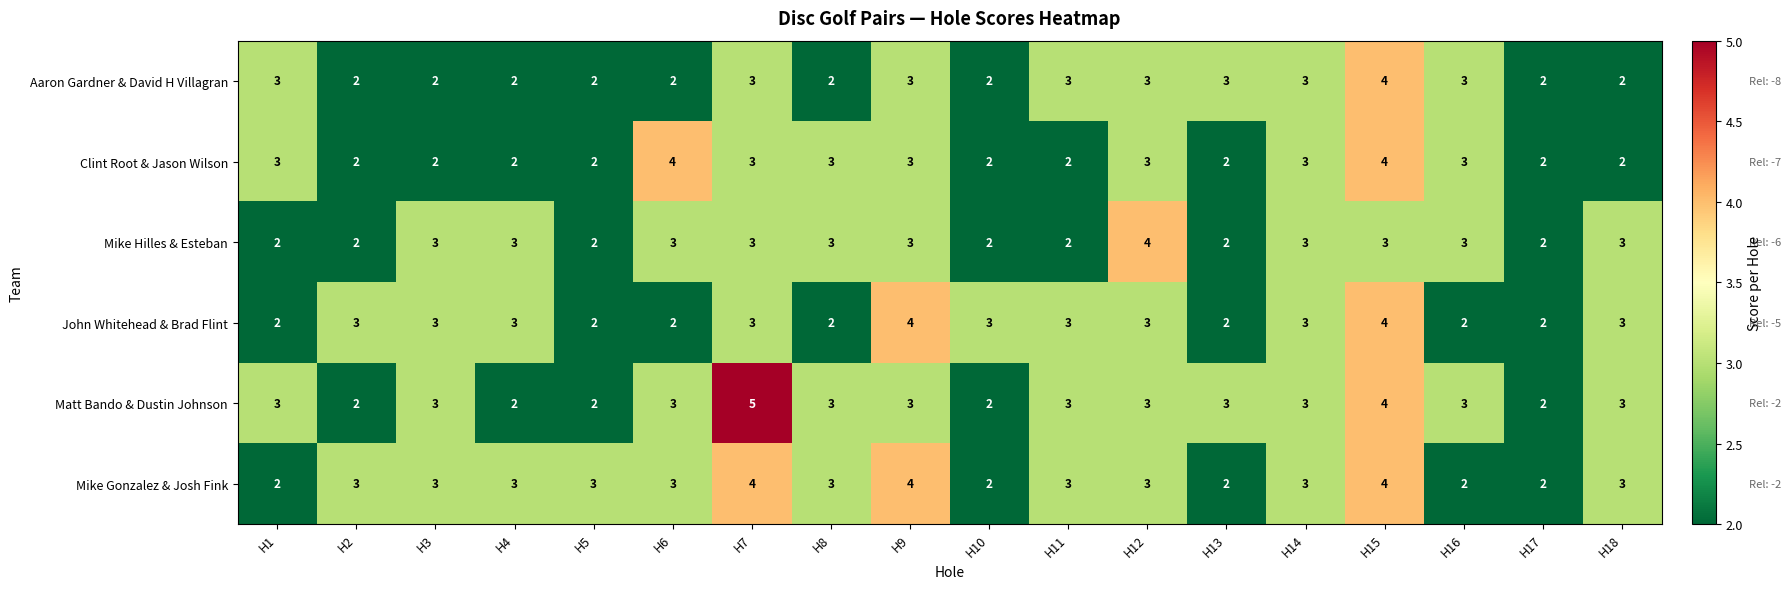

What is the sum of all Mike Gonzalez & Josh Fink values?

52